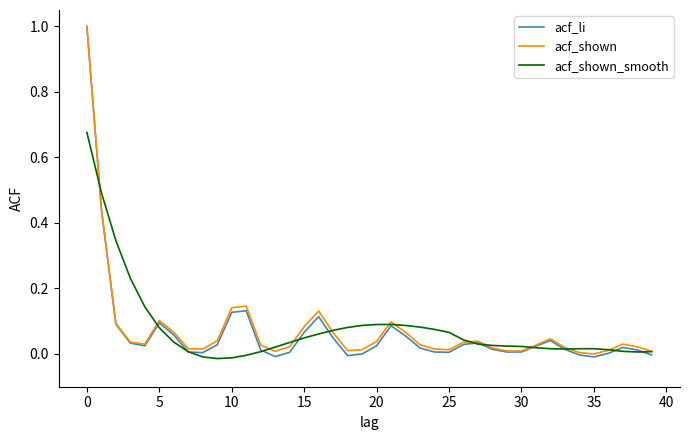

Which series has the largest range (max minus min)?

acf_li